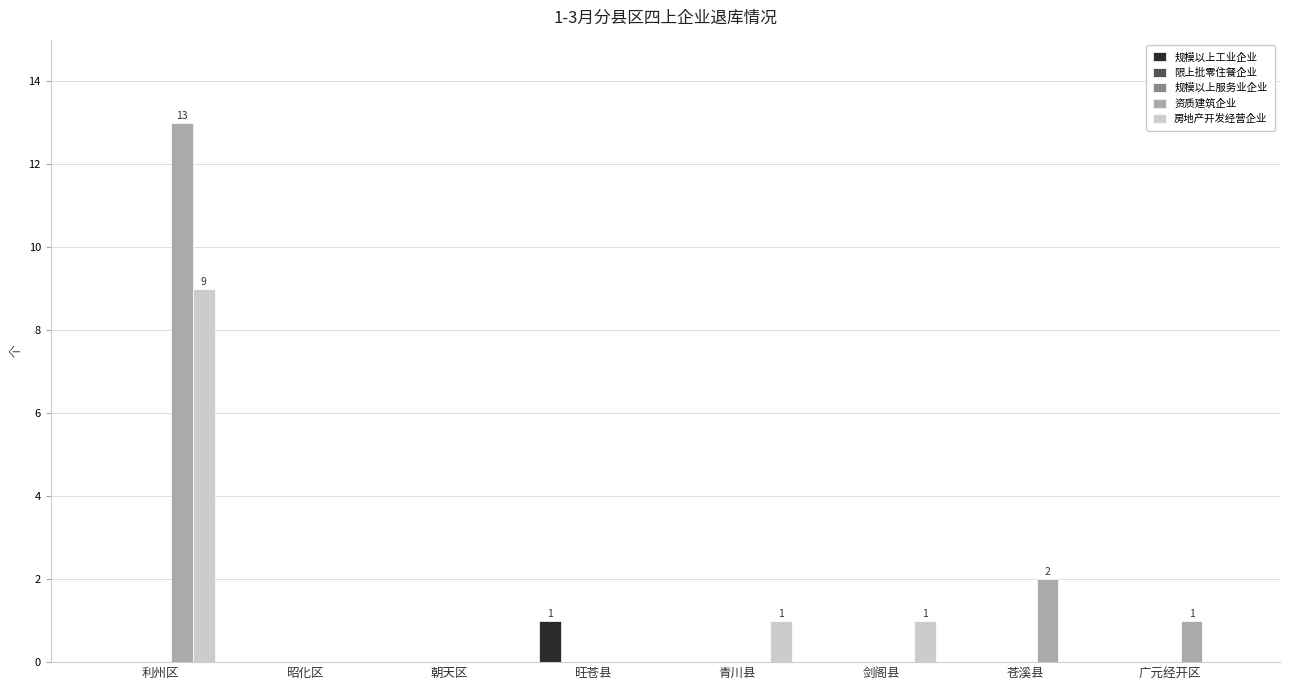

Is it true that 房地产开发经营企业 equals 9 at 利州区?

True